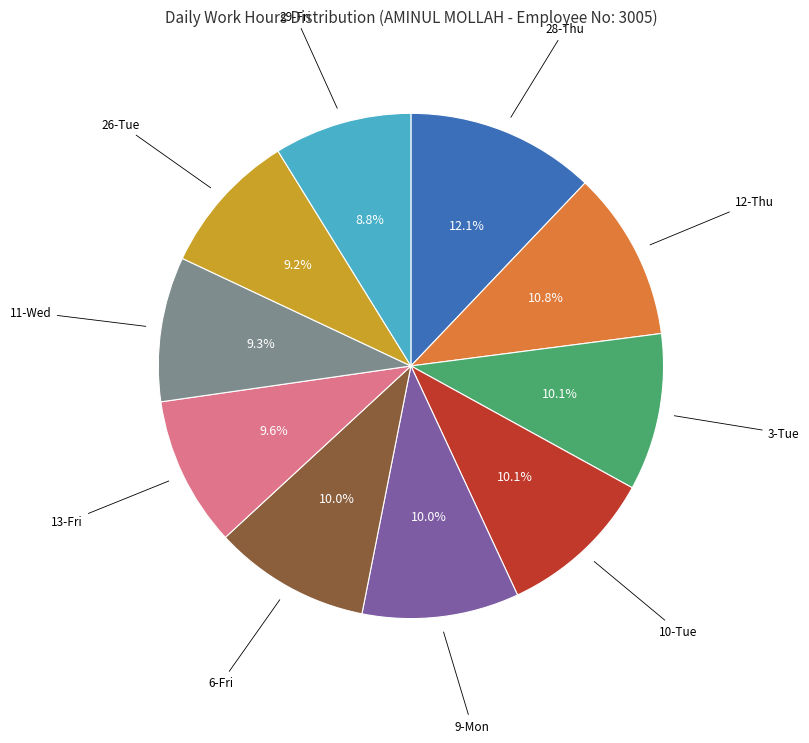

Is there any slice that represents more than half of the pie?

No